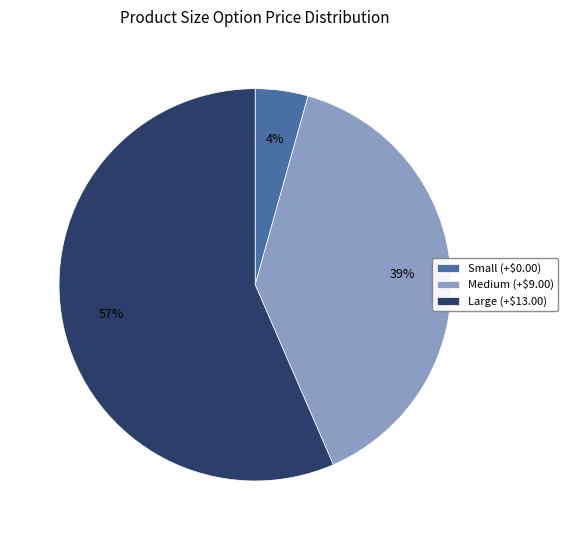

How many slices are in this pie chart?

3